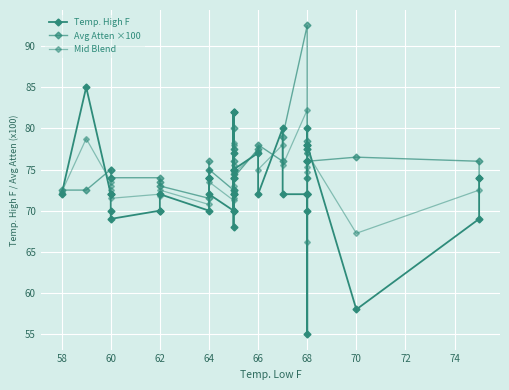

How many interior local peaks does the Temp. High F series have?

8